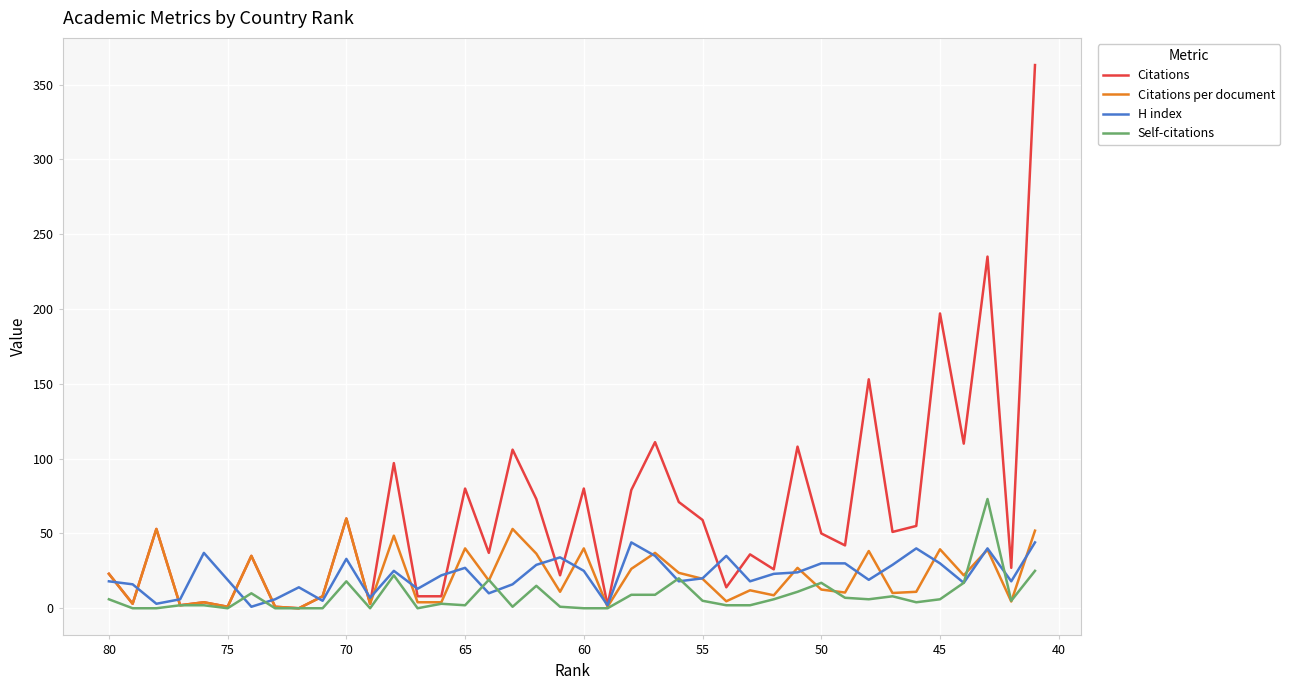

How many distinct data groups are displayed?

4